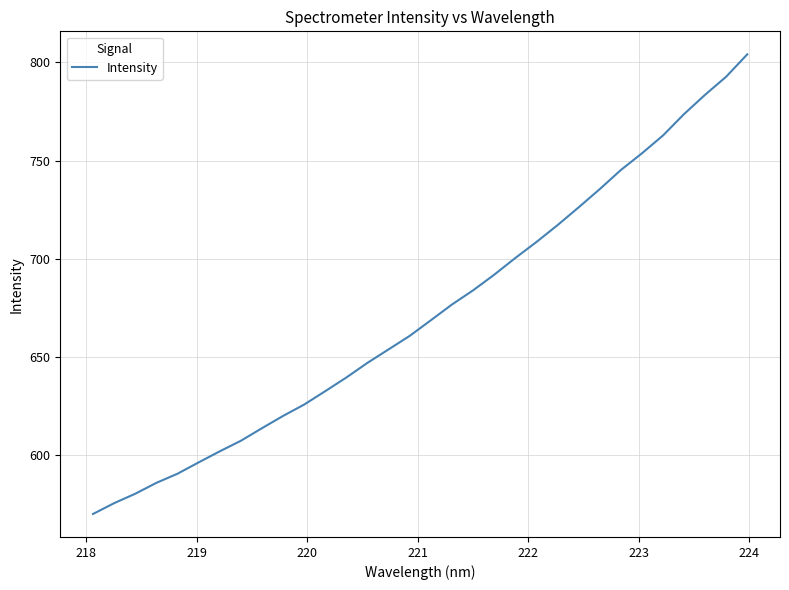

What is the smallest value displayed?

570.2